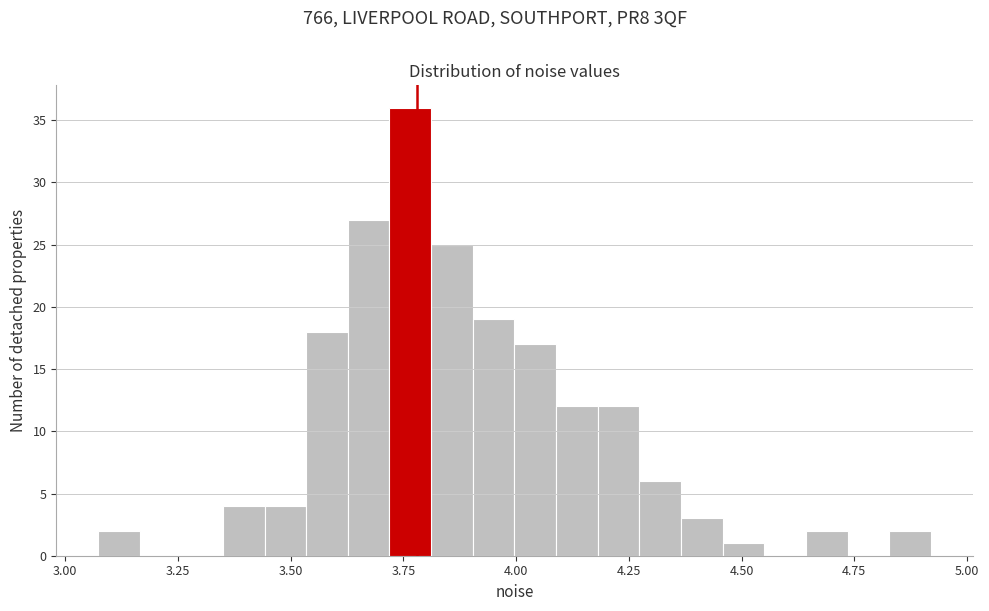

Read against the x-axis, roughly where is the centre of the tallest bar?

3.75